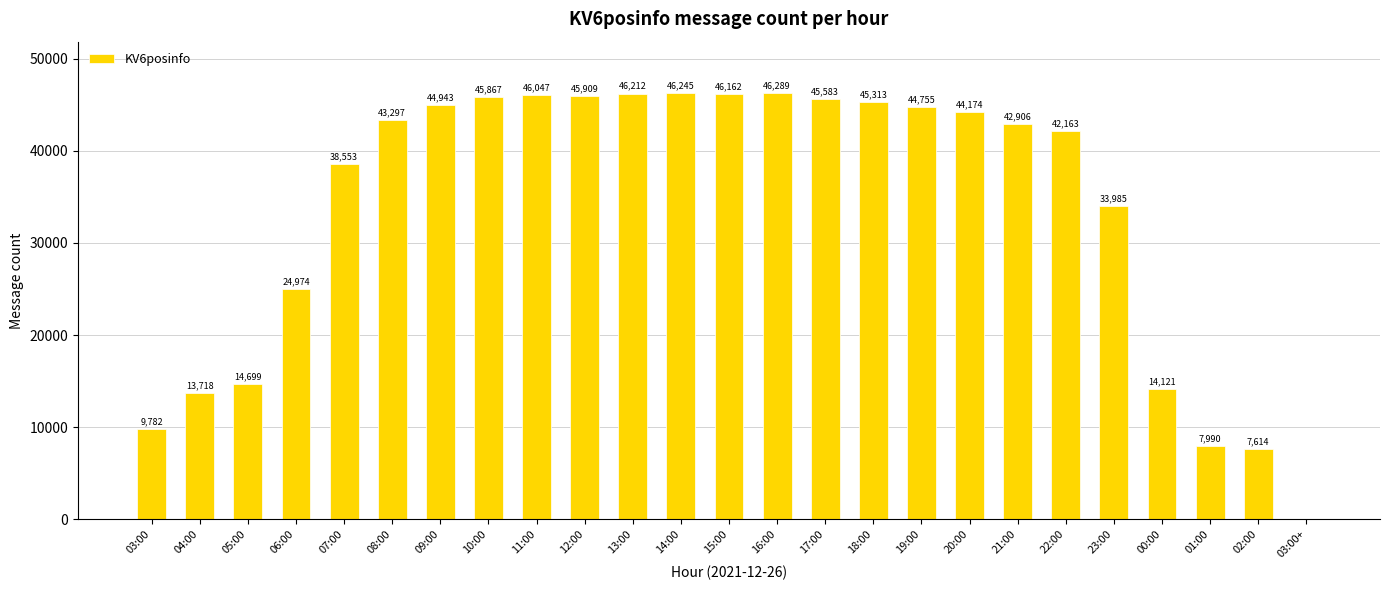

True or false: the data shows 42906 at 21:00.

True